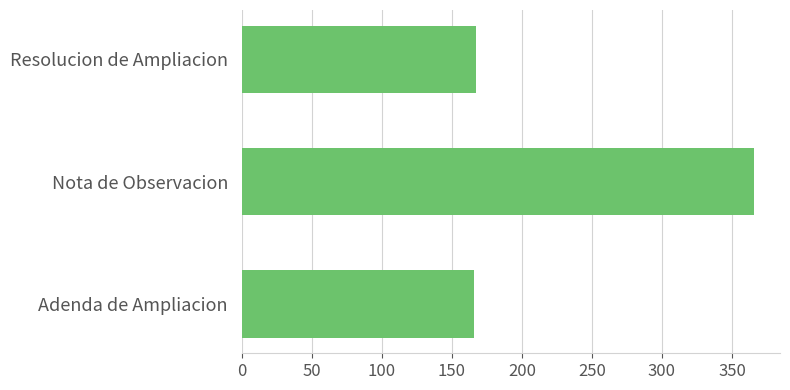

What is the difference between the second highest and minimum values?

1